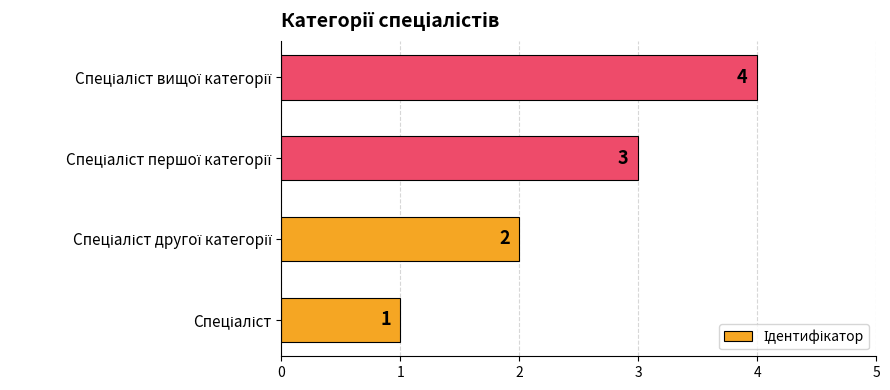

Count the values in the range 2 to 4.

3